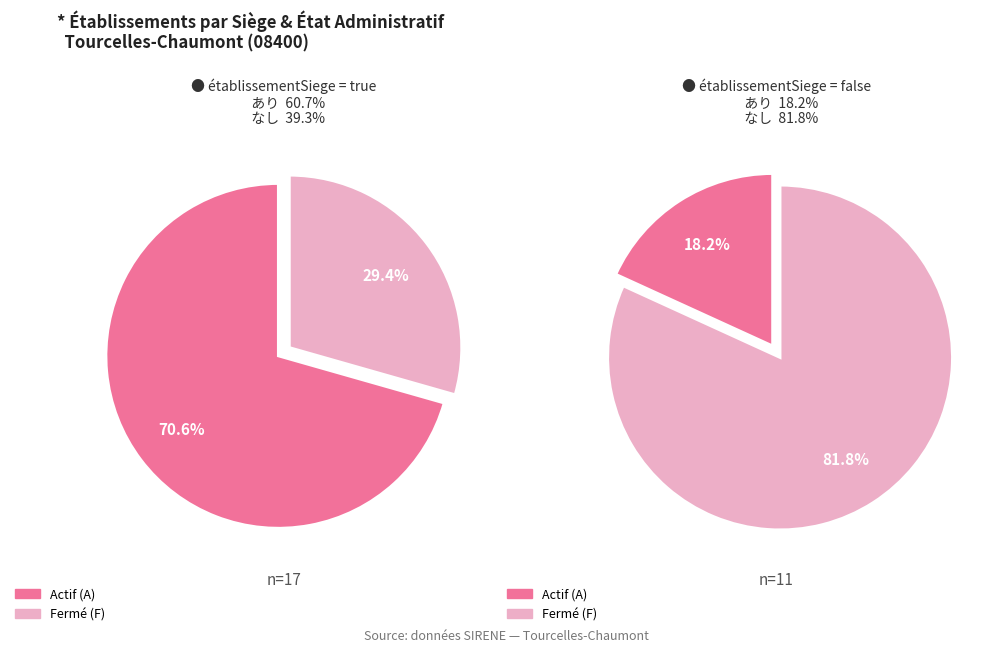

Does true account for over 50% of the chart?

Yes